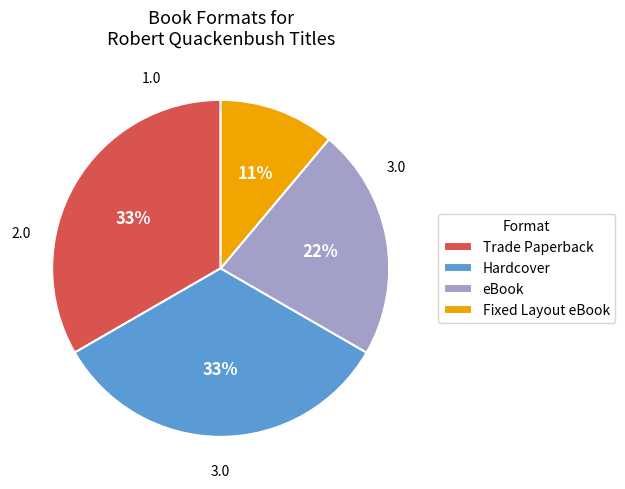

Do Hardcover and eBook together represent more than half of the pie?

Yes